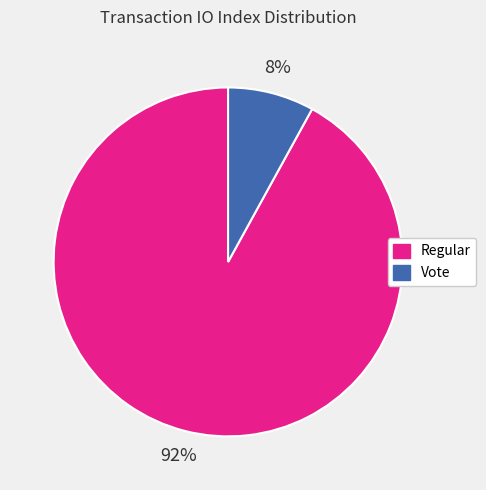

Is there a majority slice in this chart?

Yes